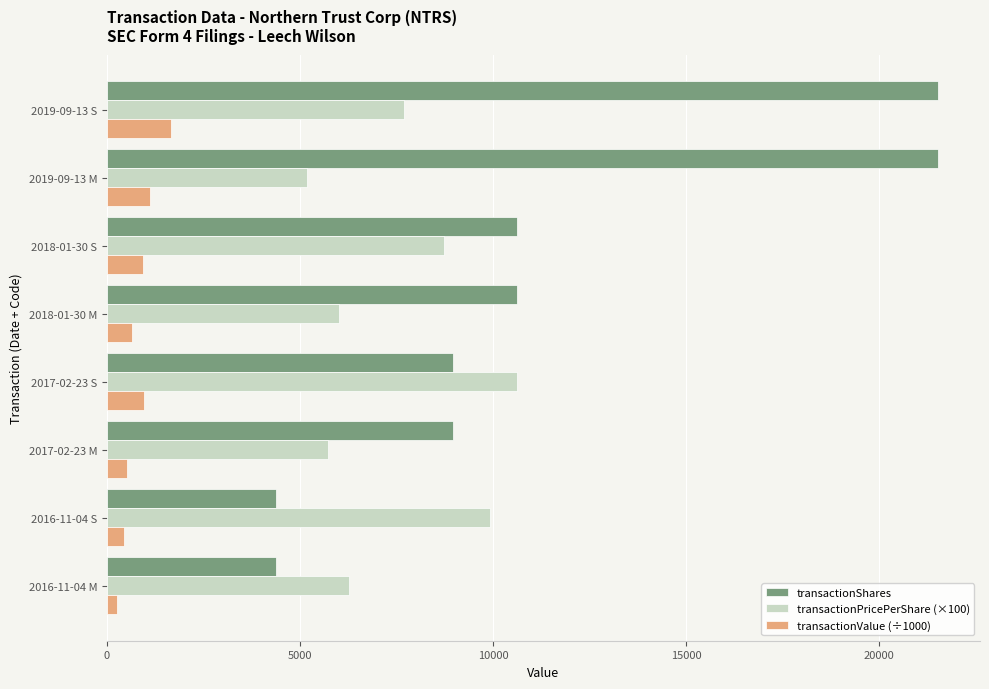

At which label does transactionPricePerShare (×100) reach its peak?

2017-02-23 S